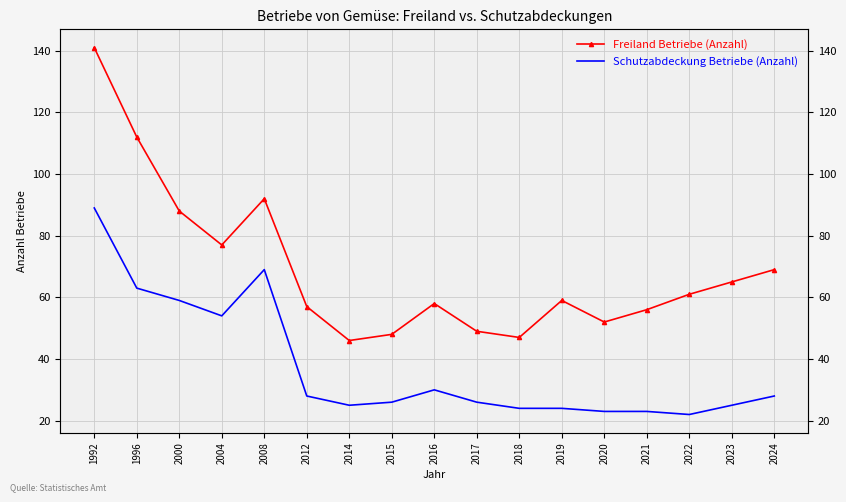

What is the minimum value for Schutzabdeckung Betriebe (Anzahl)?

22